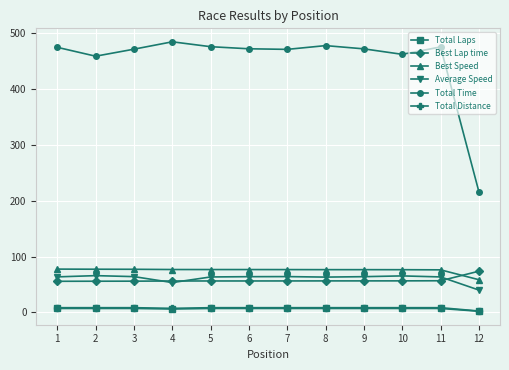

Which series has the largest range (max minus min)?

Total Time